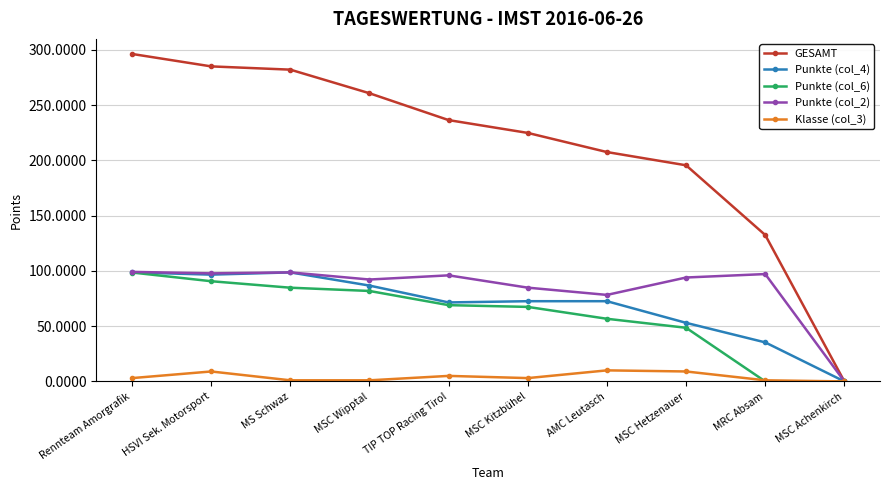

What is the maximum value shown in the chart?

296.4